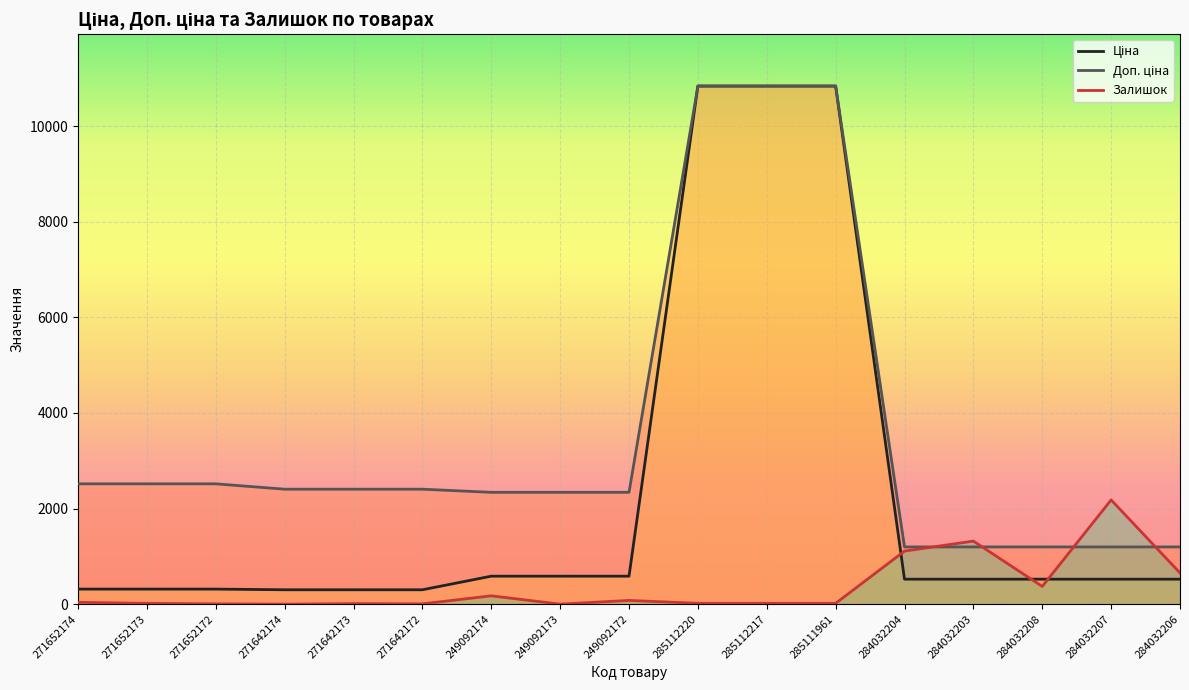

What is the value of the Доп. ціна point at the 11th from the left?

10840.1